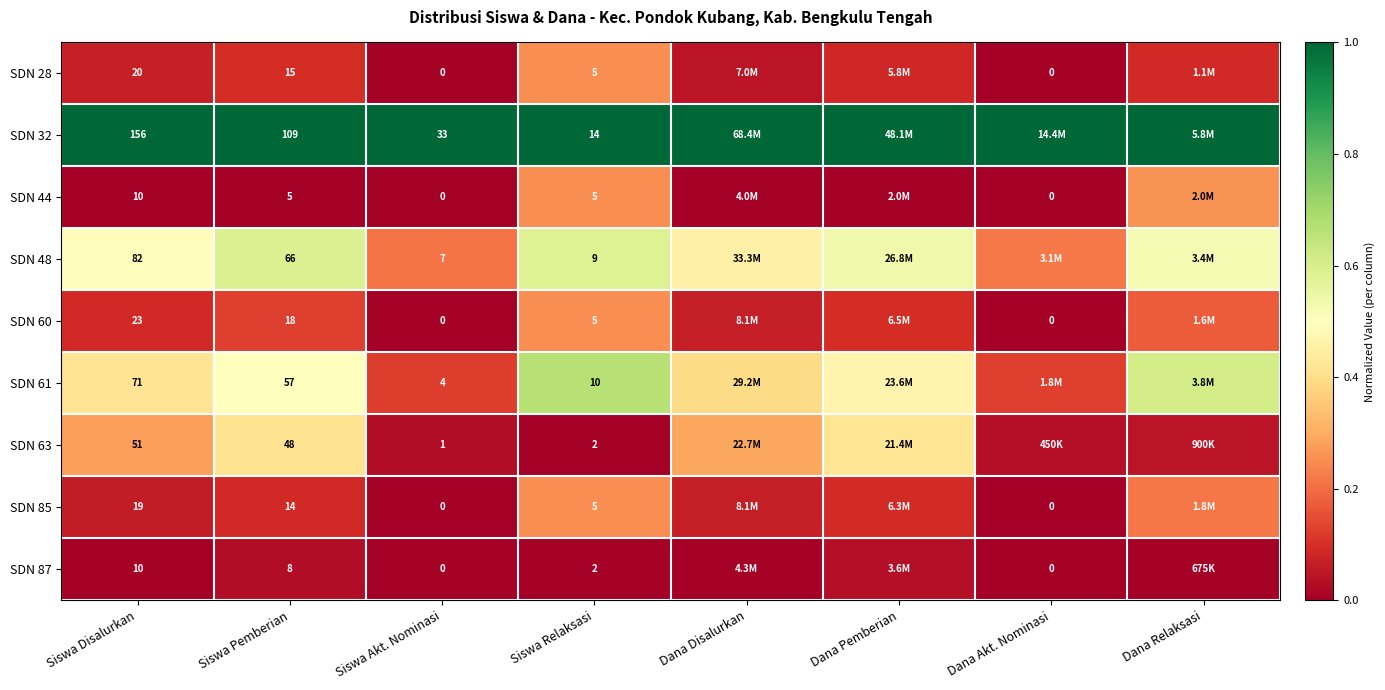

How many distinct data groups are displayed?

9